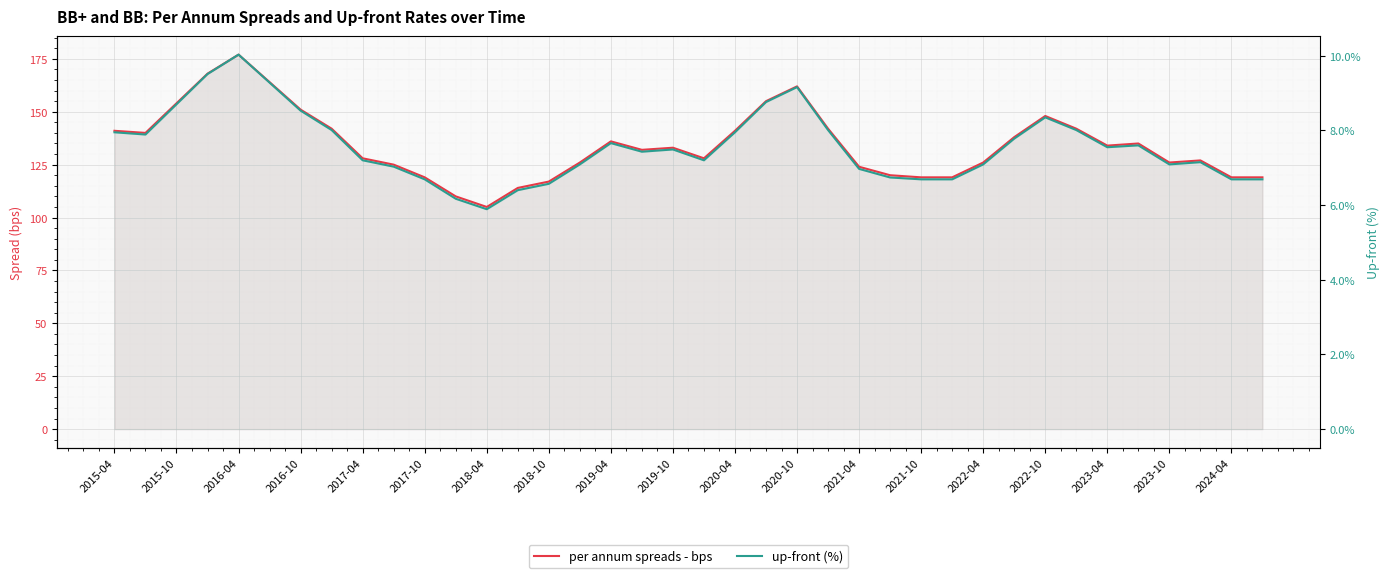

Rank the series by their average value, from lowest to highest.

up-front (%), per annum spreads - bps